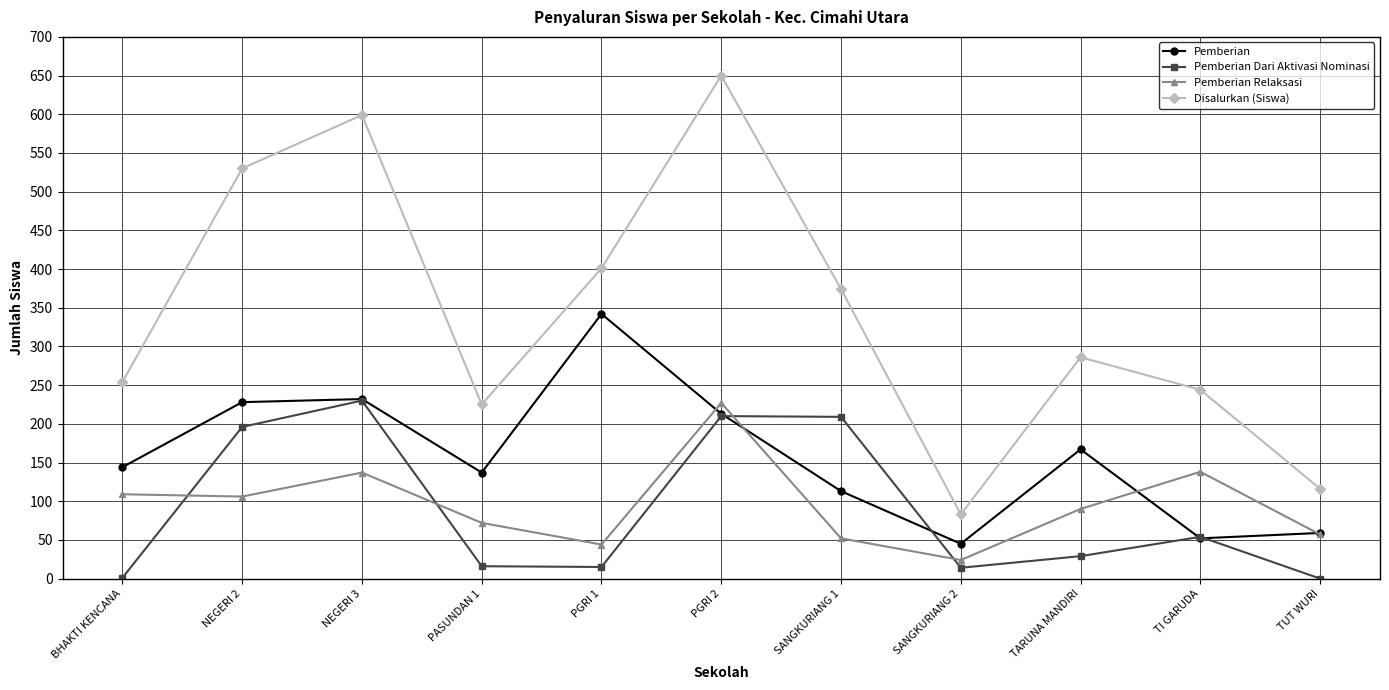

True or false: Disalurkan (Siswa) and Pemberian Dari Aktivasi Nominasi intersect in this chart.

False